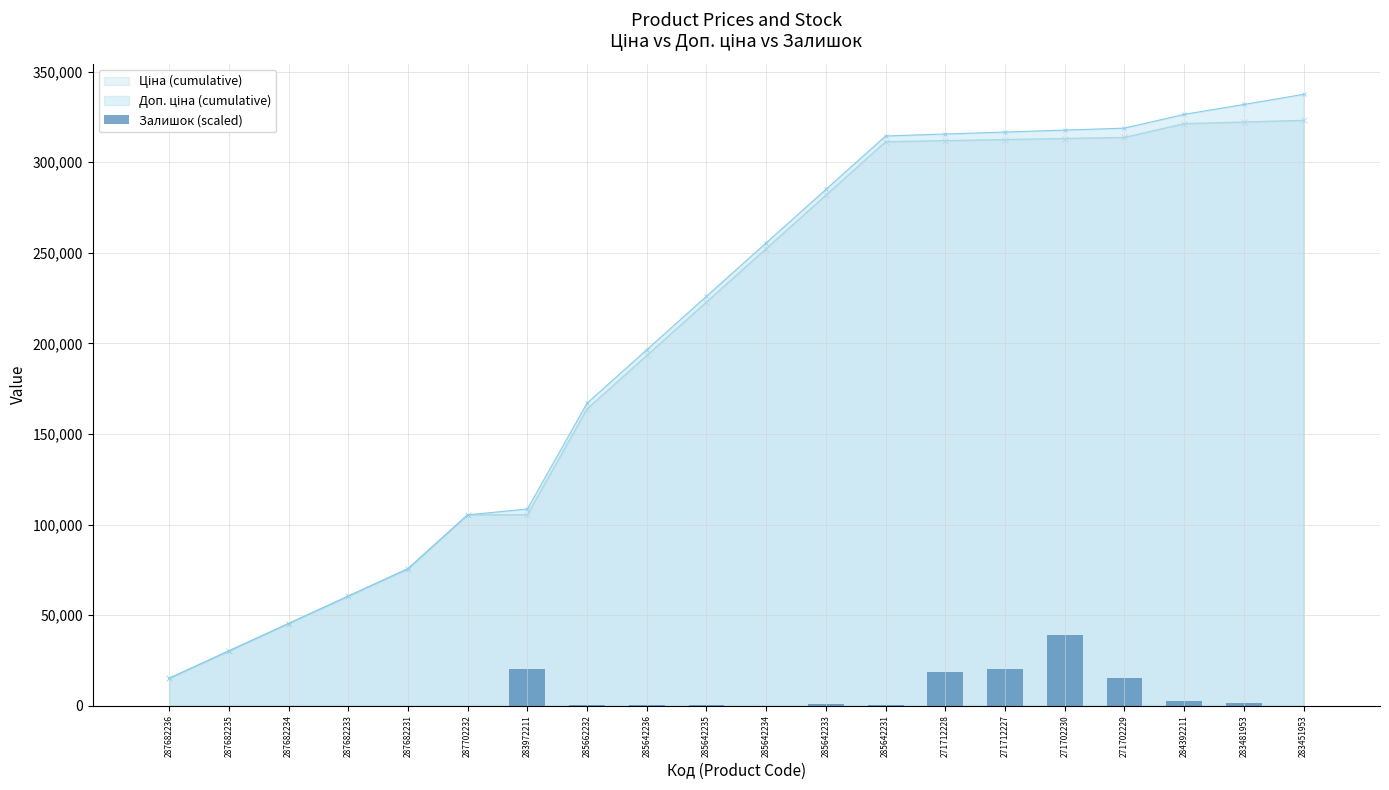

What position from the left is 283972211?

7